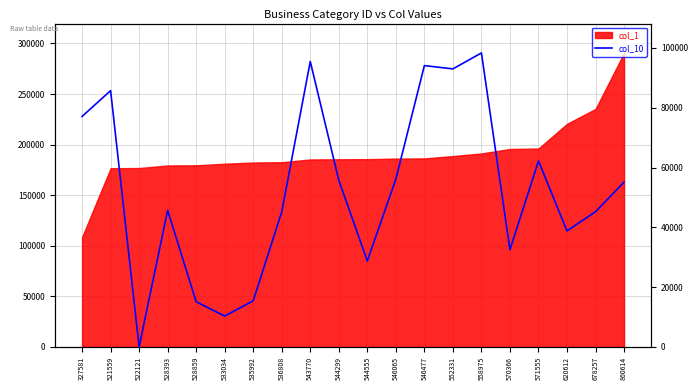

What is the difference between the maximum and minimum values?

290646.0